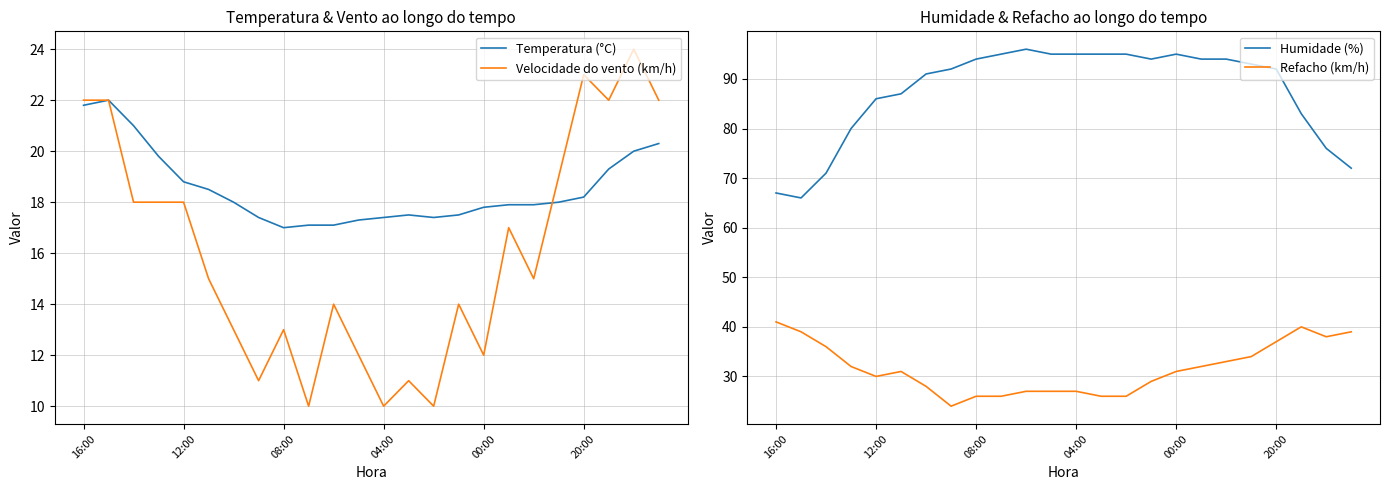

What is the sum of all Humidade (%) values?

2098